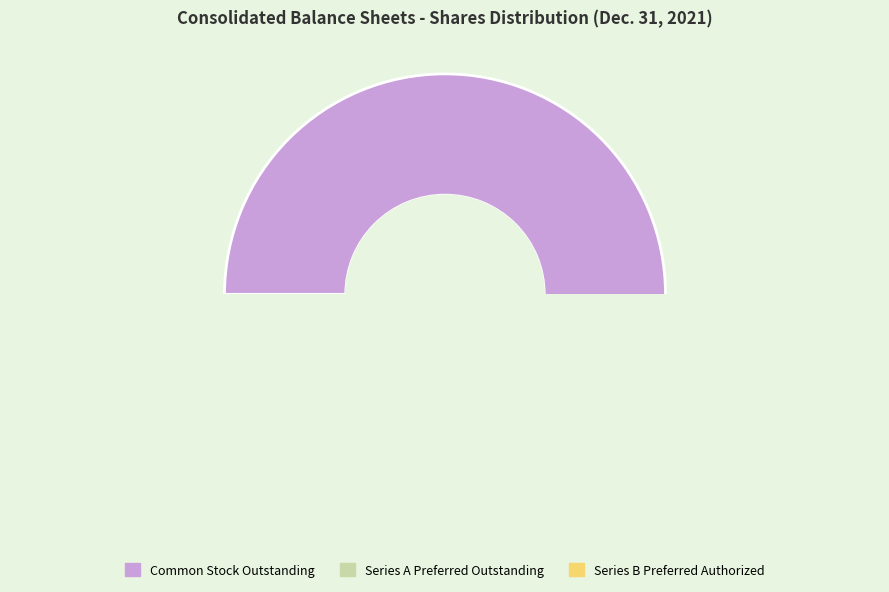

Which has a higher value, Series B Preferred Stock, Shares Authorized or Series A Preferred Stock, Shares Outstanding?

Series B Preferred Stock, Shares Authorized